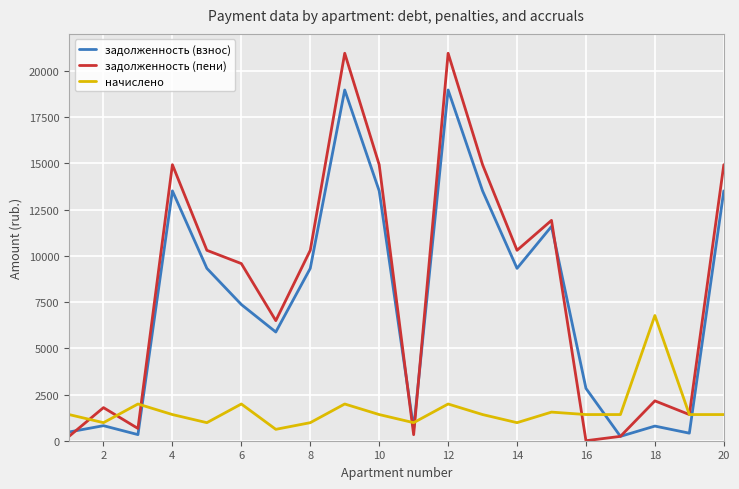

What is the highest value of the задолженность (взнос) series?

18970.7